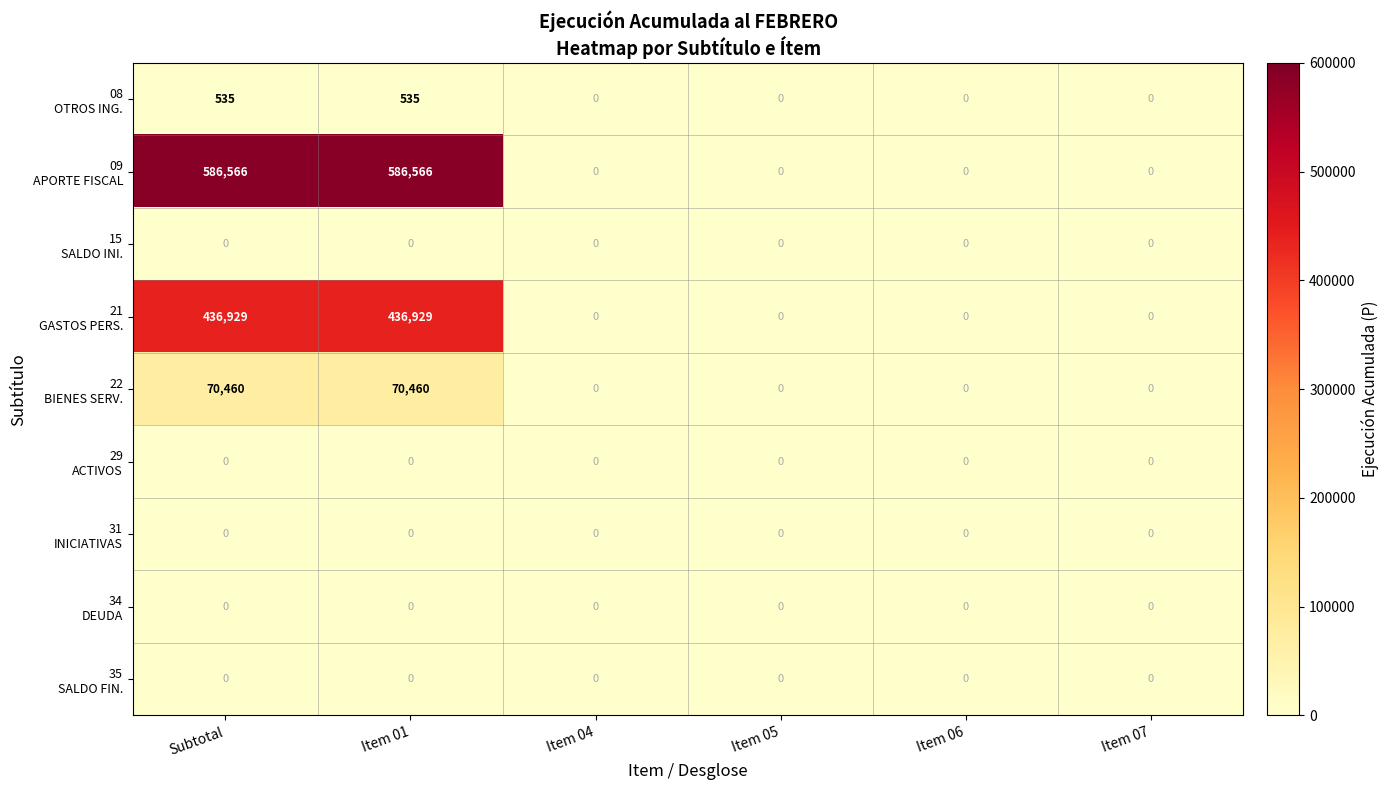

What is the total value across all series at Item 01?

1094490